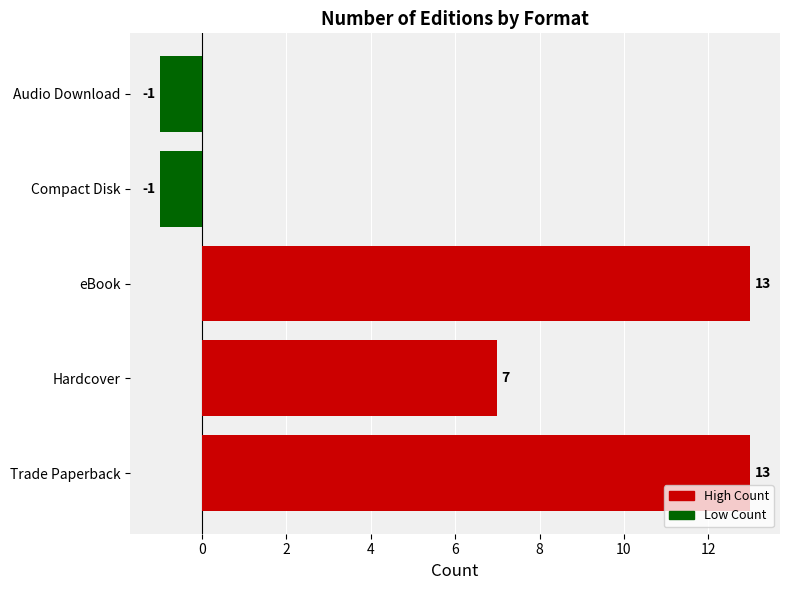

How many values are between -1 and 13?

5